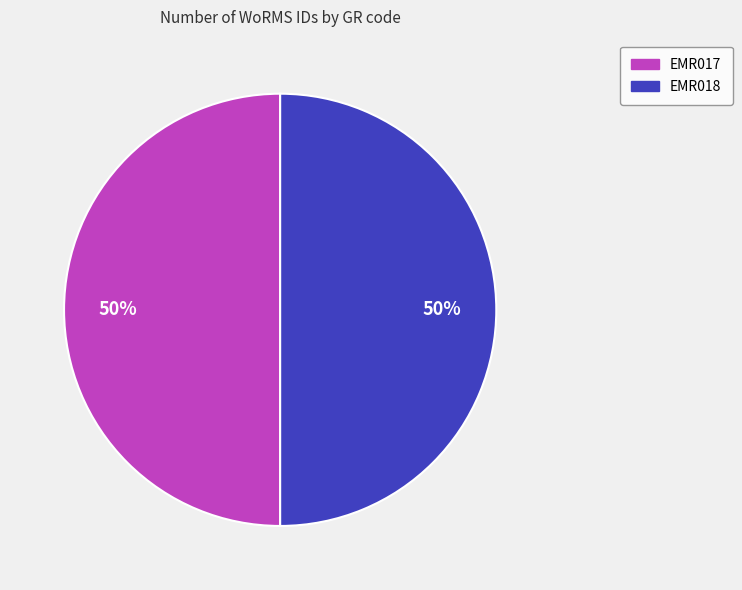

The EMR017 slice represents 50% of the pie. True or false?

True